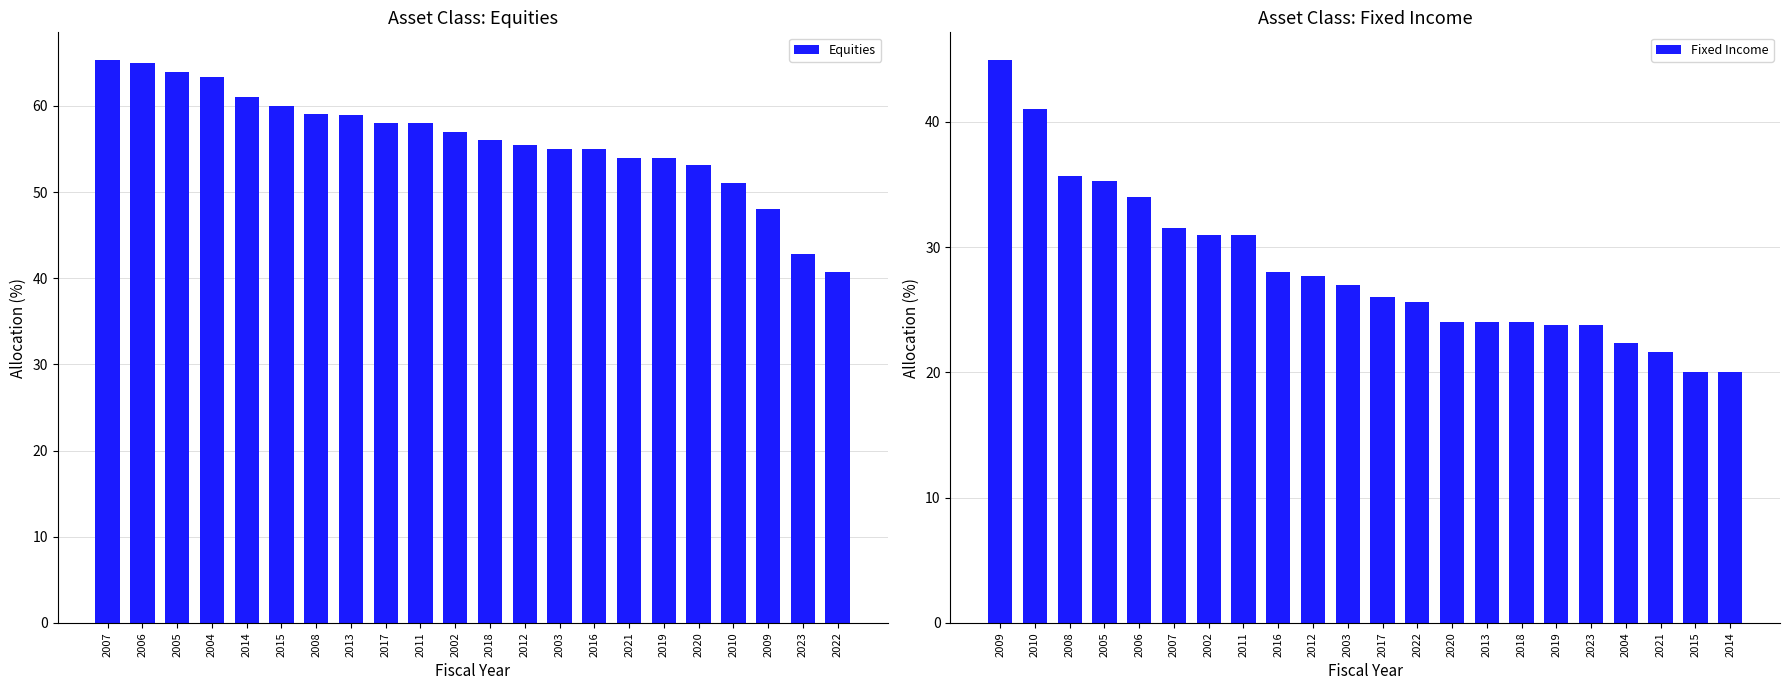

Which category has the lowest value in the Equities series?

2022